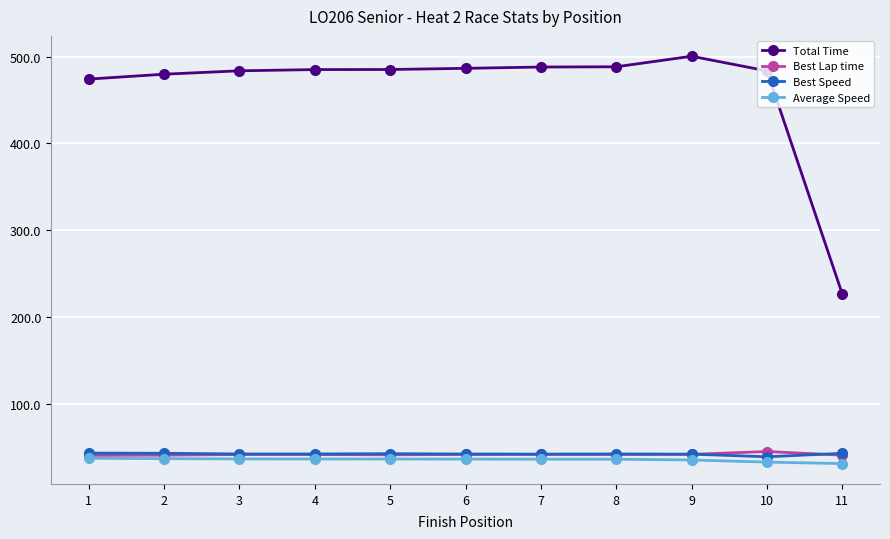

The Best Speed series shows 43.3 at 11. True or false?

True